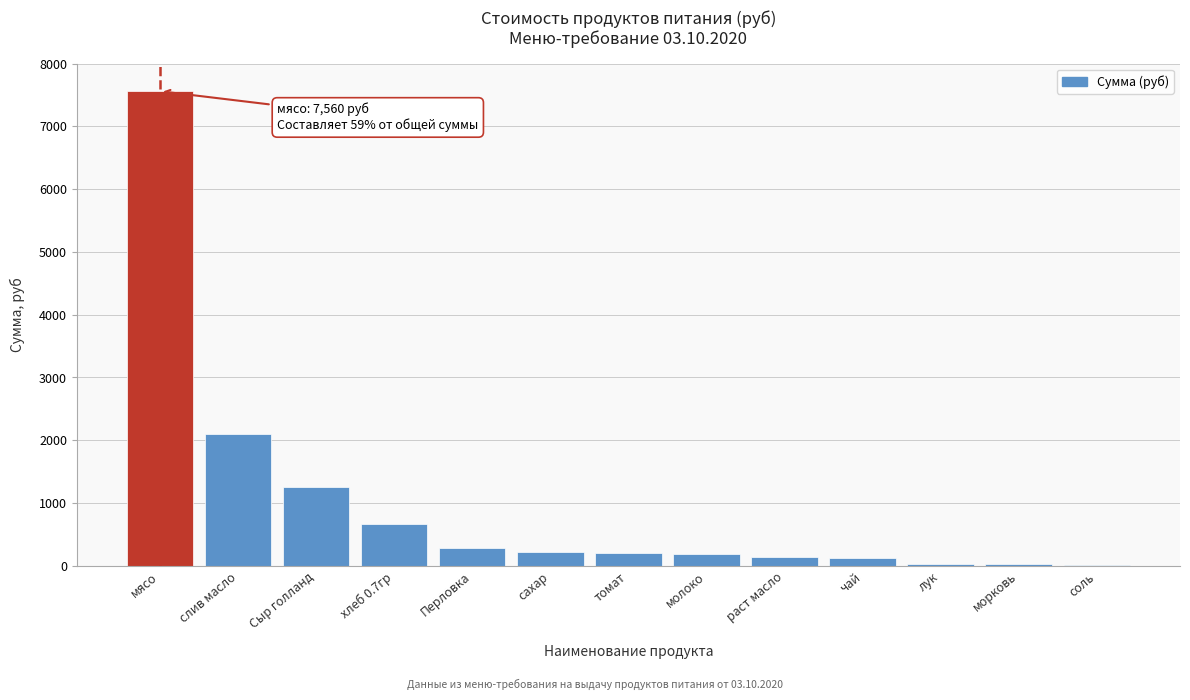

What is the sum of all values?

12813.0